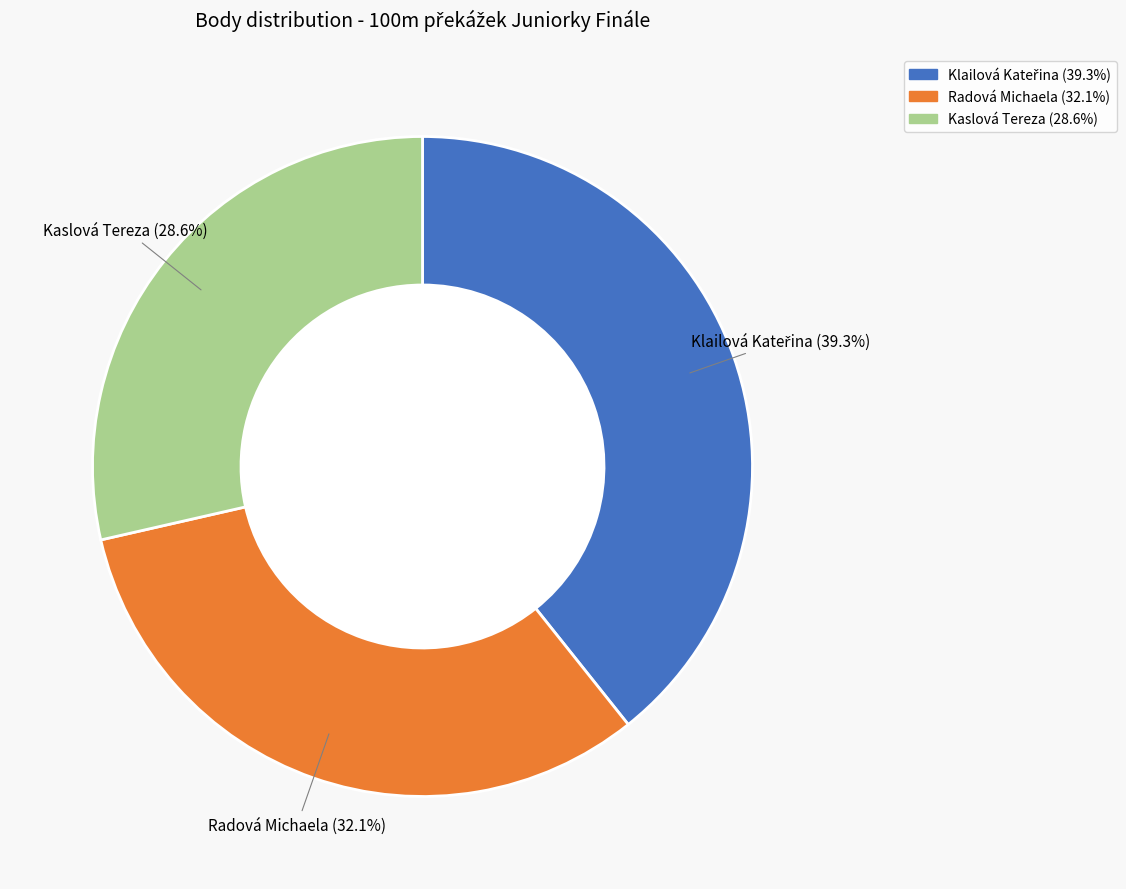

How many segments does this pie chart have?

3